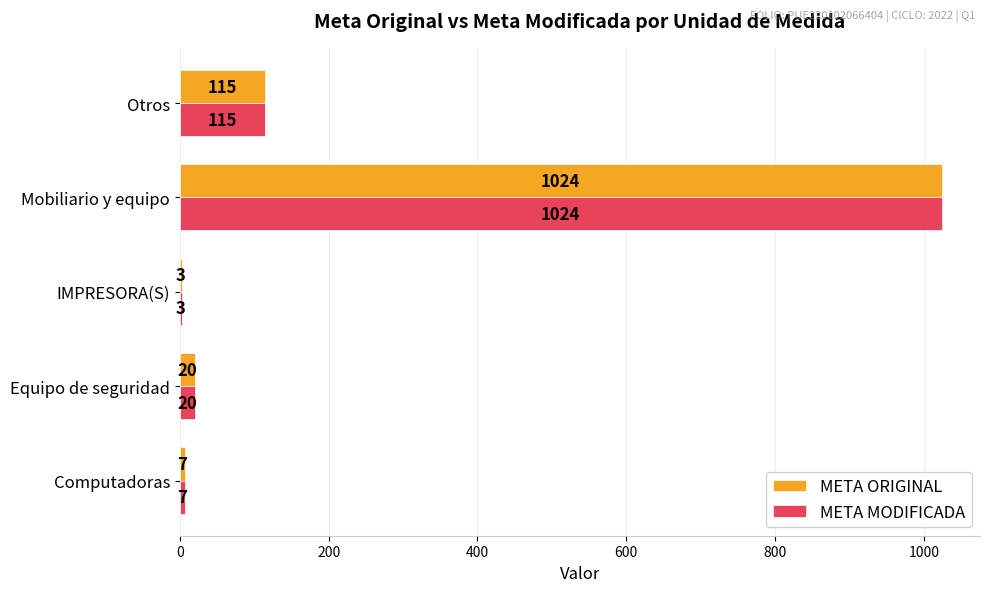

True or false: META MODIFICADA has a value of 181 at Otros.

False